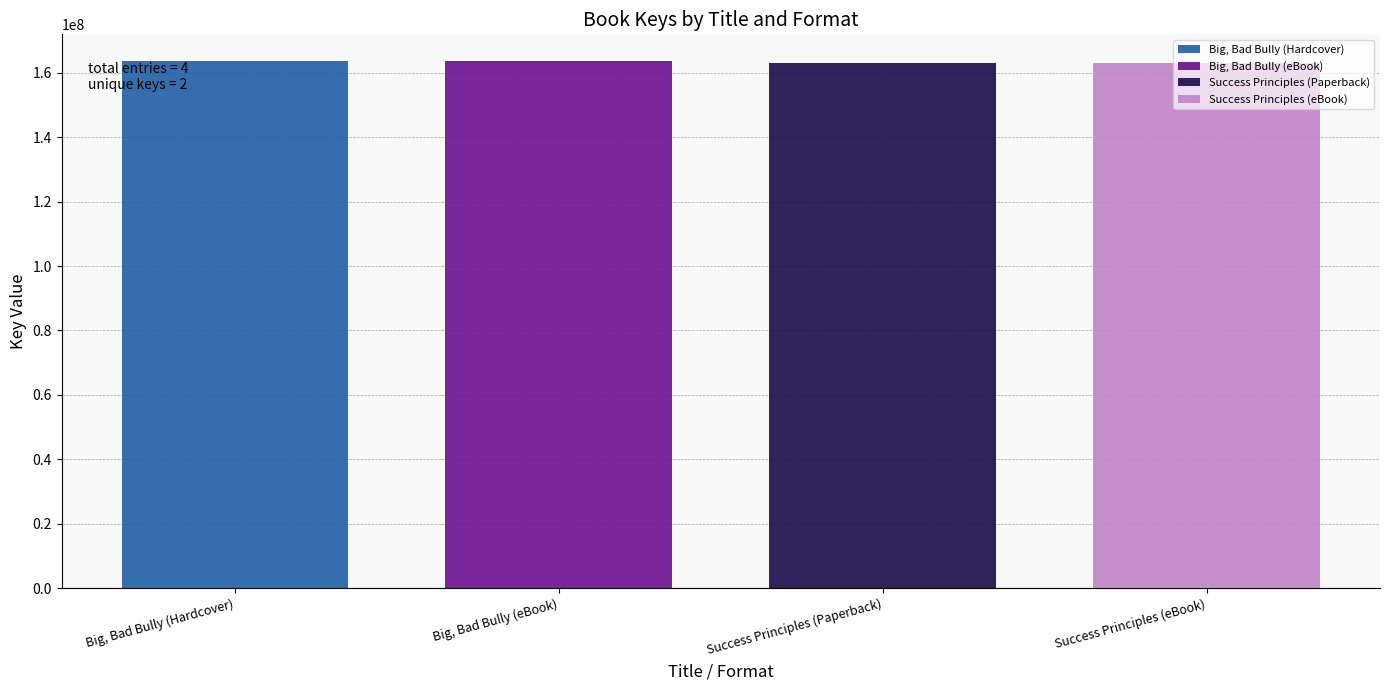

What is the minimum value shown in the chart?

162974597